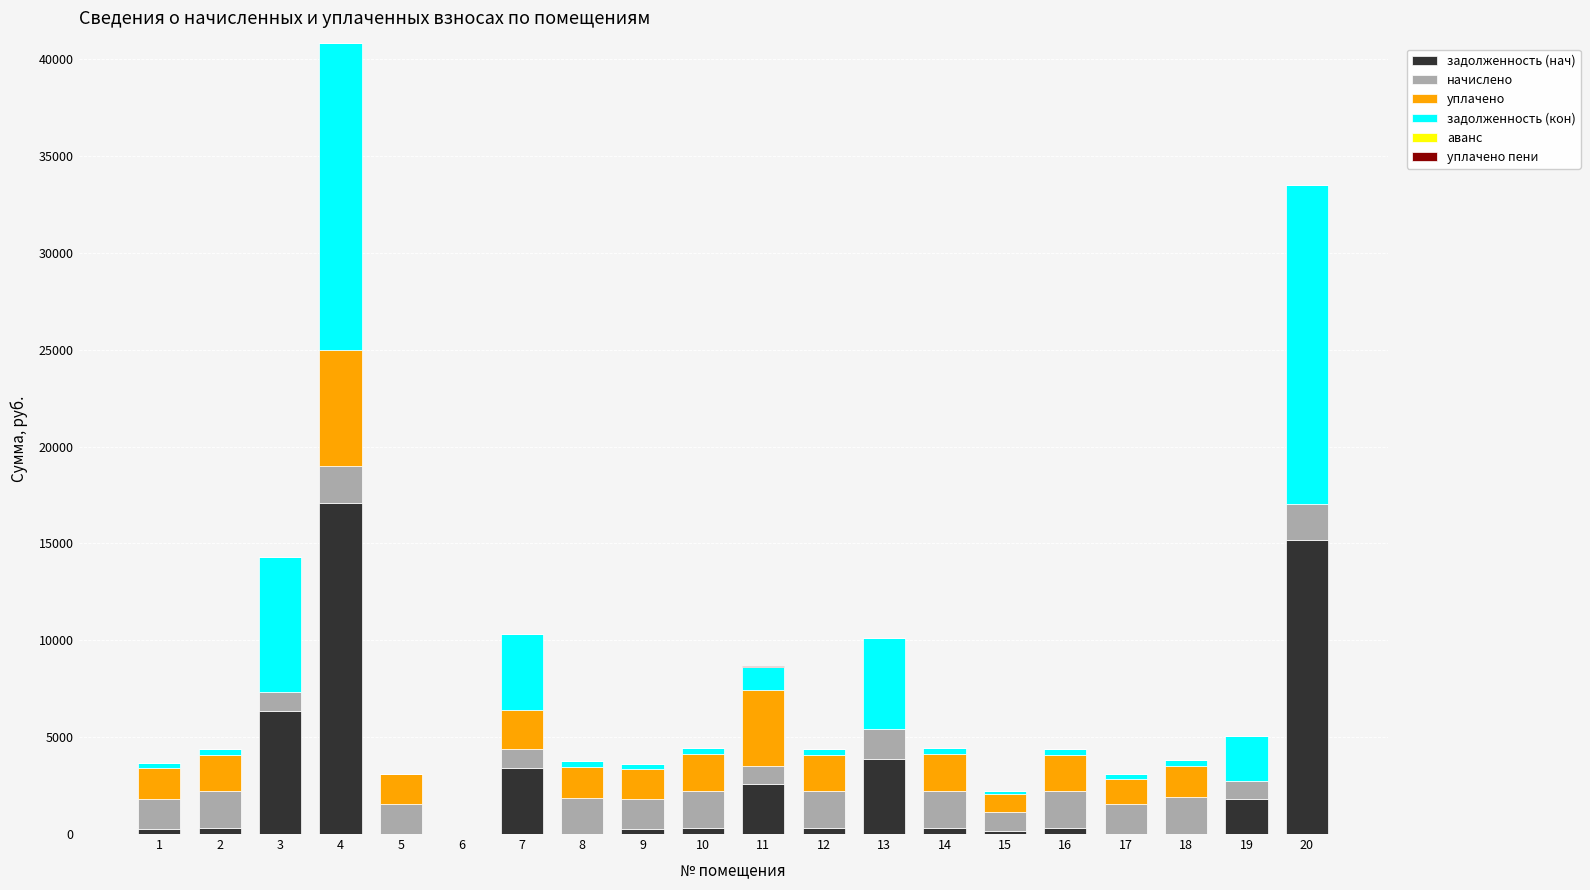

The value of задолженность (нач) at 3 is 6368.0. True or false?

True